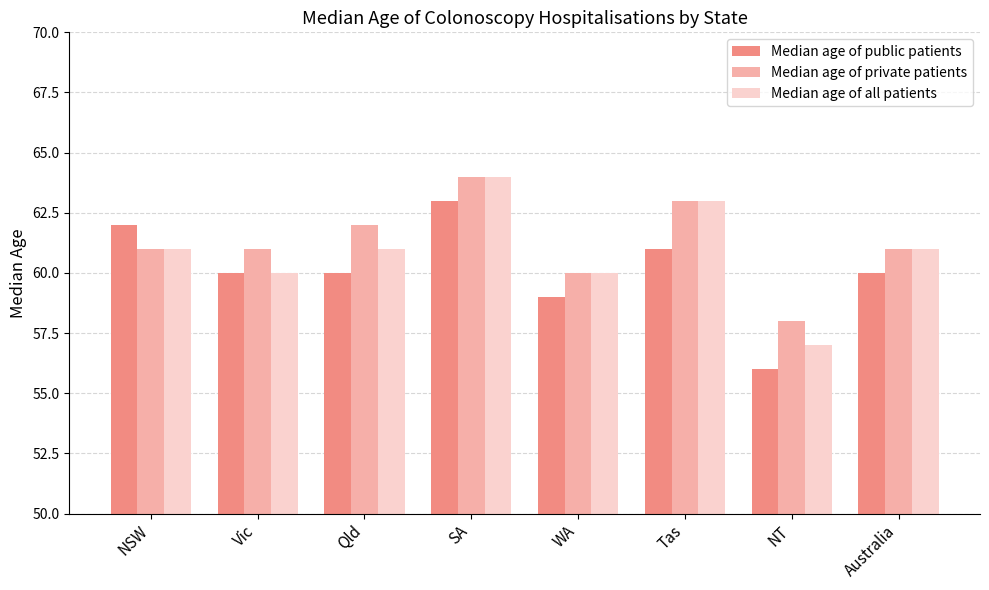

What is the difference between the Median age of private patients values at Australia and SA?

3